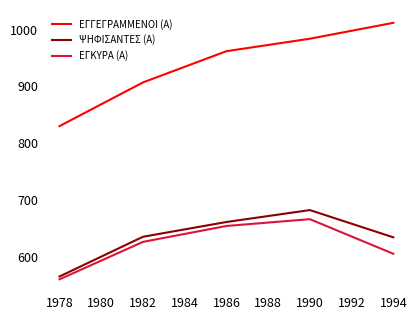

Where is ΕΓΚΥΡΑ (Α) nearest to the value 613?

1994